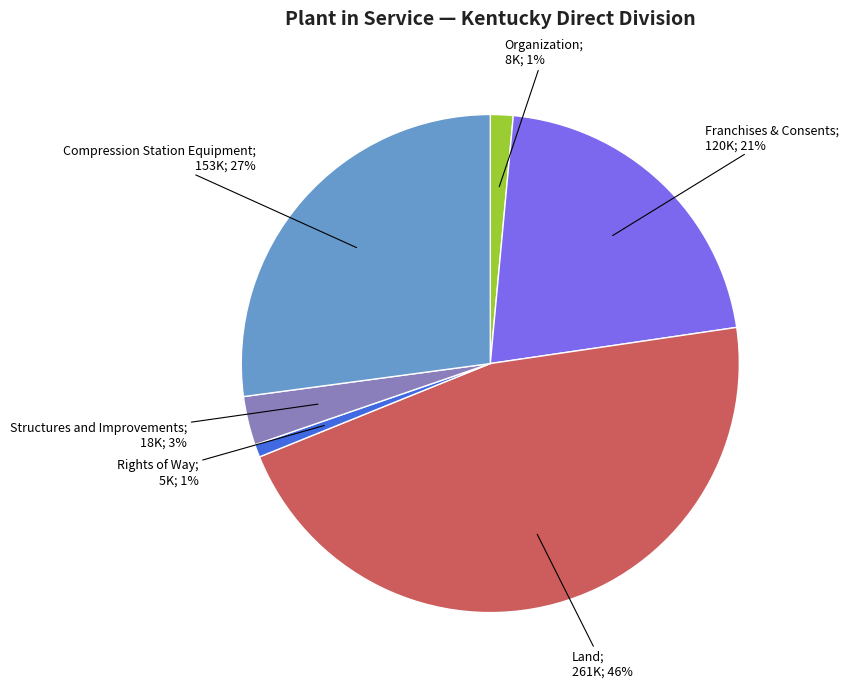

Does any single category account for the majority?

No